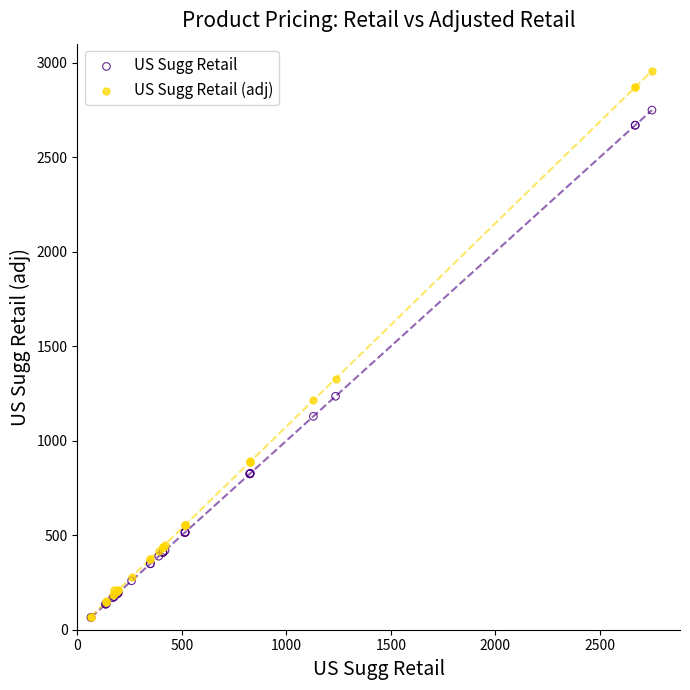

In the US Sugg Retail series, what Y value is closest to 1407?

1235.0